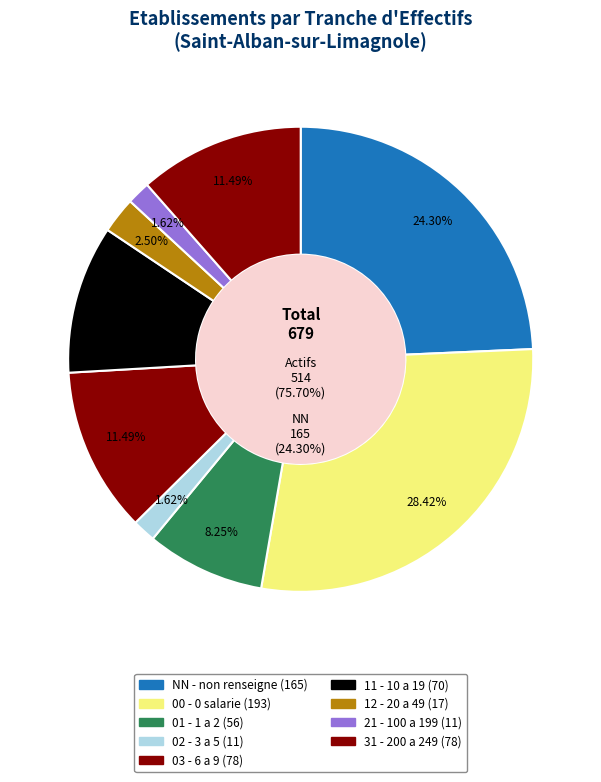

Is there any slice that represents more than half of the pie?

No